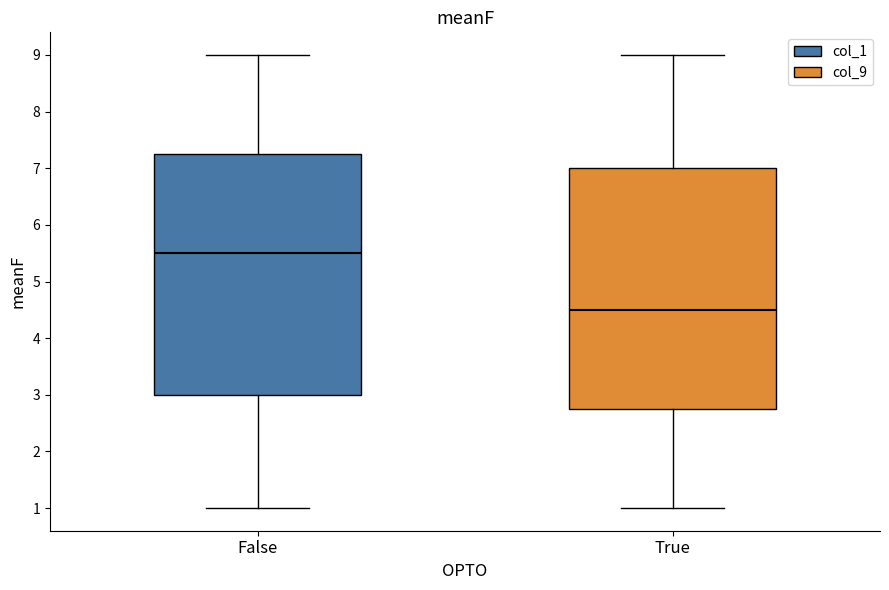

Reading left to right, transcribe this box plot: for each box, give where its median line is, the range the box spans, and where its two whiskers end, as read against the y-axis. The values are not printed on the chart, so give them approximately, as read against the axis.

False: median 5.5, box 3.0 to 7.3, whiskers 1.0 to 9.0
True: median 4.5, box 2.8 to 7.0, whiskers 1.0 to 9.0